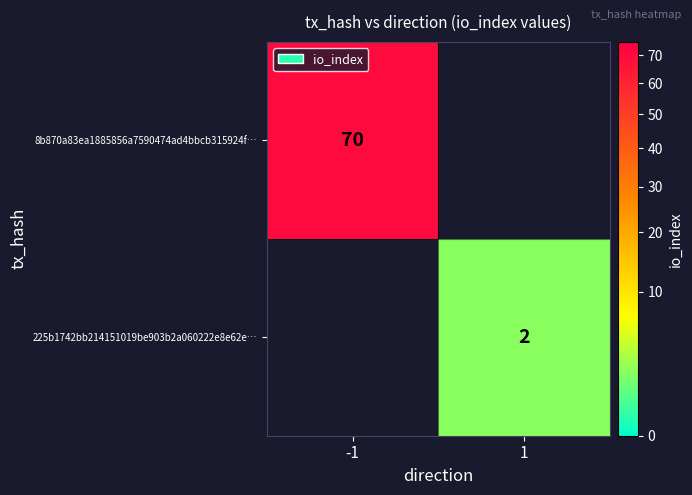

True or false: 8b870a83ea1885856a7590474ad4bbcb315924f… has a value of 92.7 at -1.

False